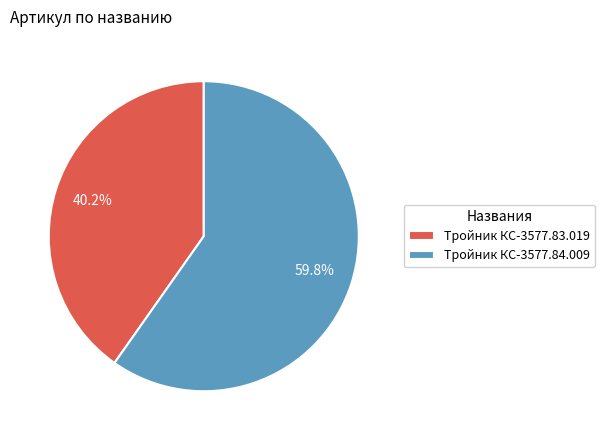

Does Тройник КС-3577.84.009 represent more than half of the total?

Yes